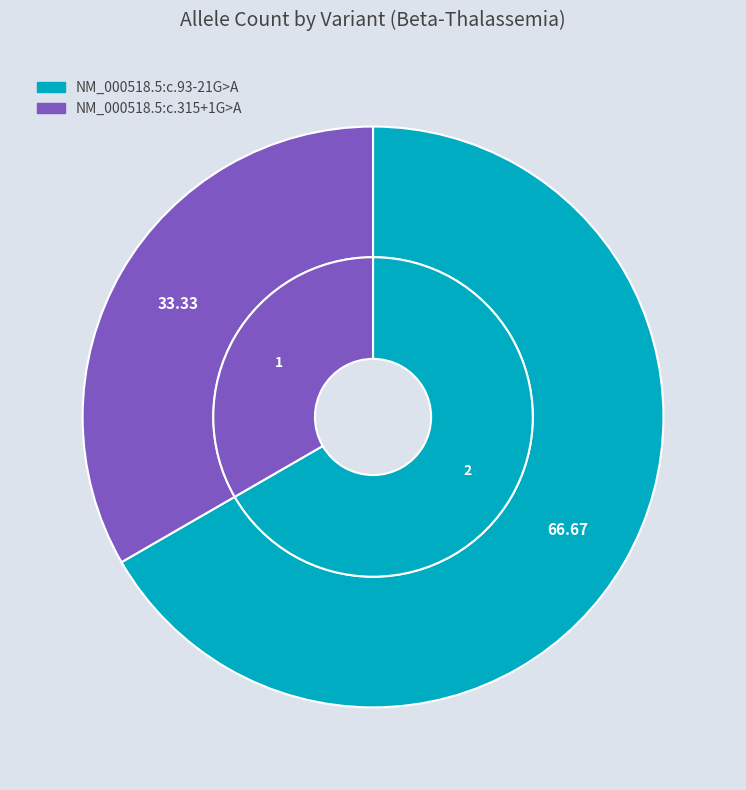

To the nearest percent, what is the difference between the NM_000518.5:c.315+1G>A and NM_000518.5:c.93-21G>A slice percentages?

33%